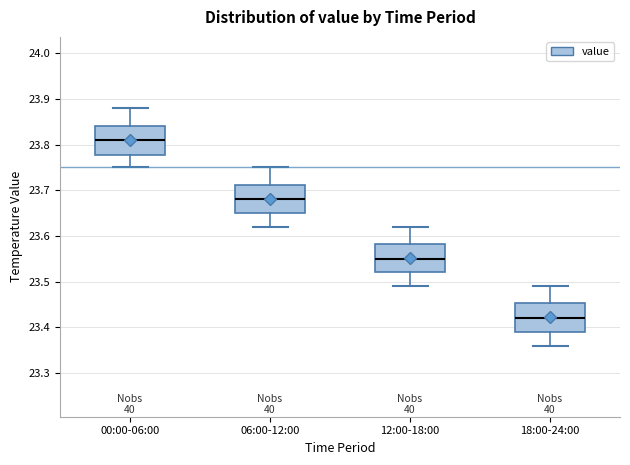

Reading left to right, transcribe this box plot: for each box, give where its median line is, the range the box spans, and where its two whiskers end, as read against the y-axis. The values are not printed on the chart, so give them approximately, as read against the axis.

00:00-06:00: median 23.81, box 23.78 to 23.84, whiskers 23.75 to 23.88
06:00-12:00: median 23.68, box 23.65 to 23.71, whiskers 23.62 to 23.75
12:00-18:00: median 23.55, box 23.52 to 23.58, whiskers 23.49 to 23.62
18:00-24:00: median 23.42, box 23.39 to 23.45, whiskers 23.36 to 23.49